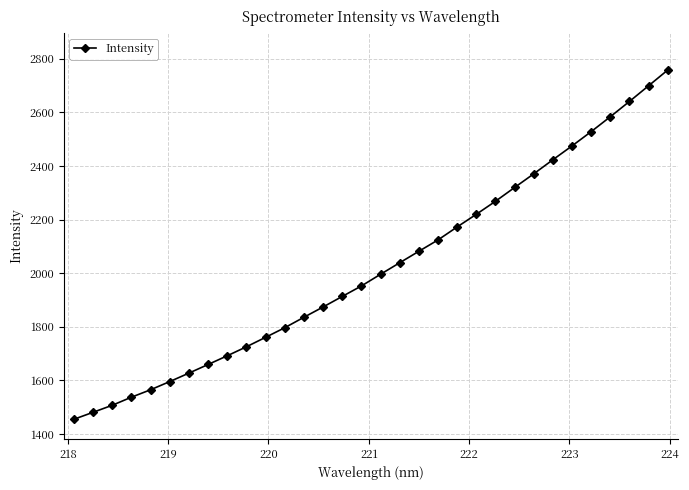

Count the number of data series in this chart.

1